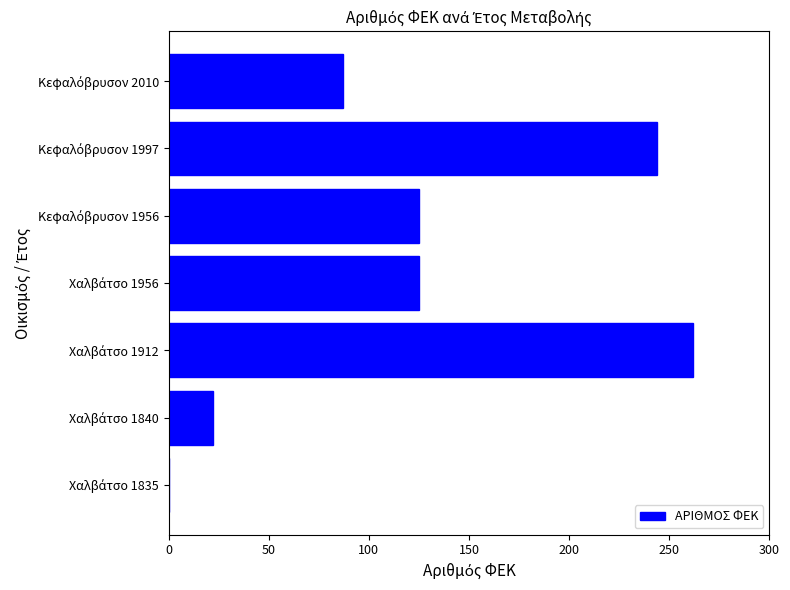

What is the greatest value displayed?

262